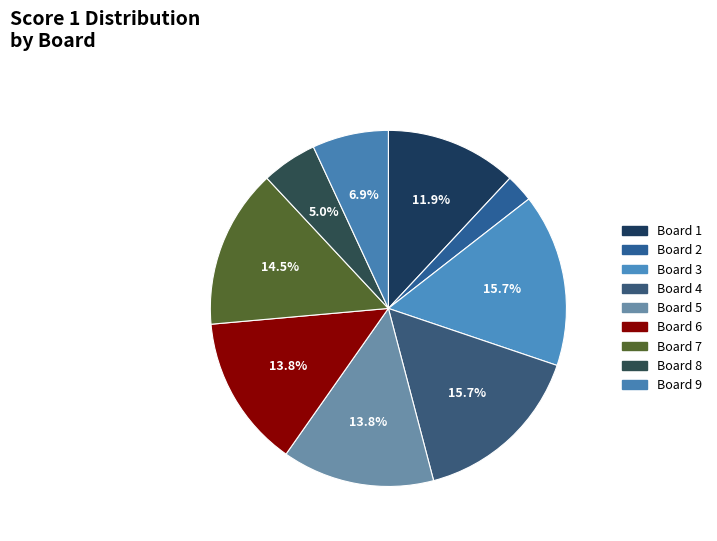

Which slice is the smallest?

Board 2